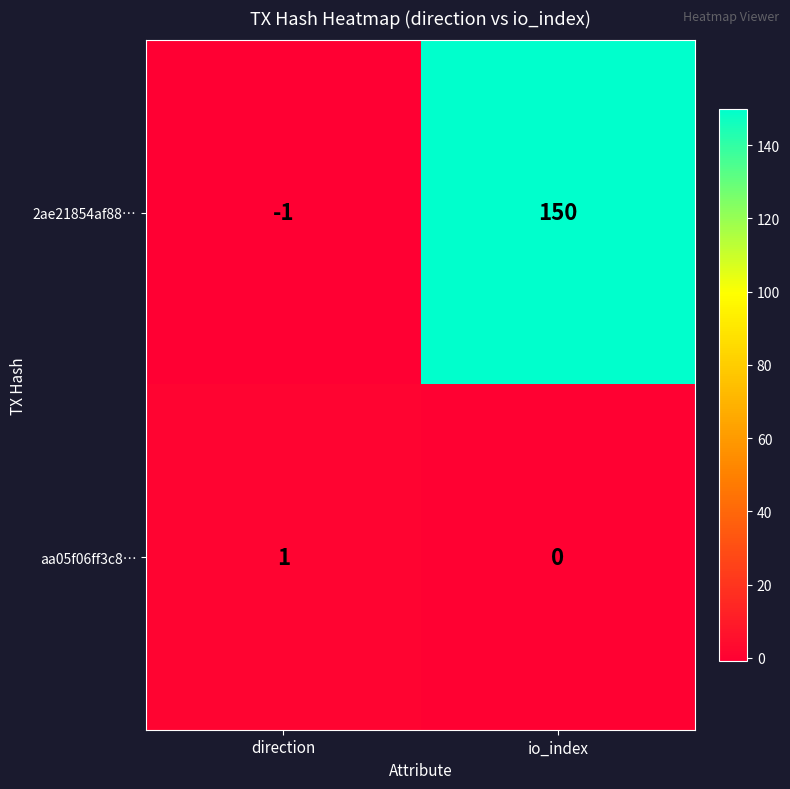

Which series has the largest range (max minus min)?

2ae21854af88…